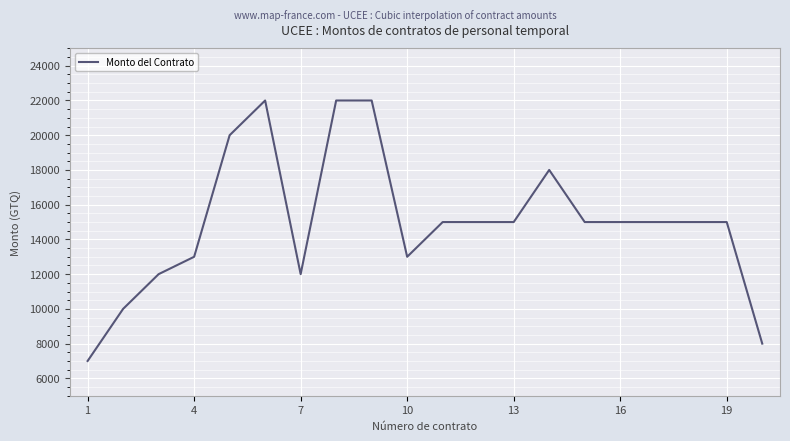

What is the average value?

14950